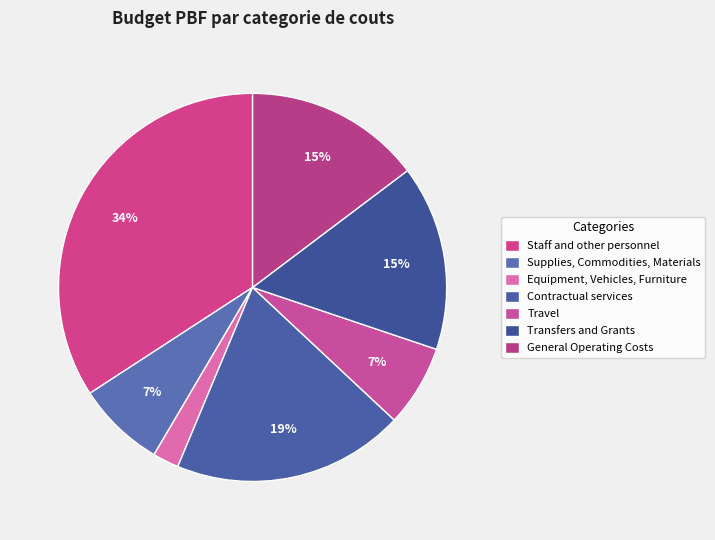

To the nearest percent, what is the difference between the largest and smallest slice percentages?

32%